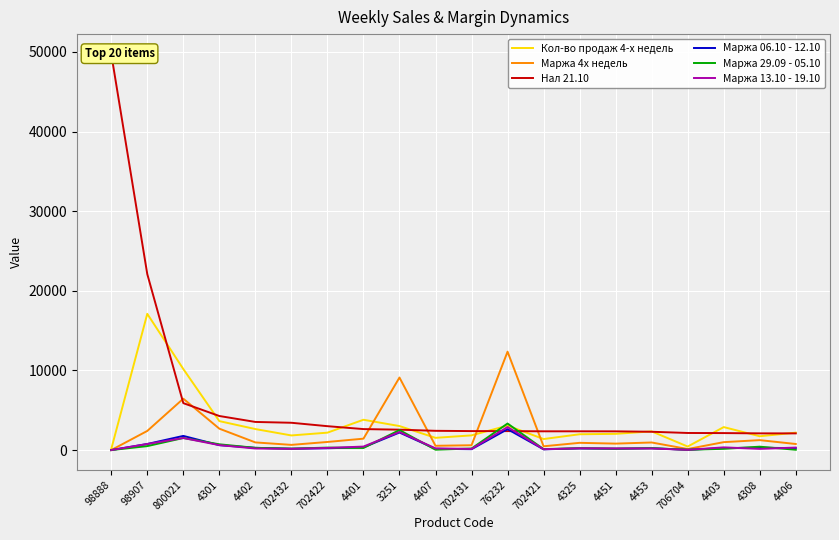

Reading left to right, transcribe all the data shown in this chart.

Кол-во продаж 4-х недель: 128.0	17110.0	10178.0	3636.0	2639.0	1837.0	2187.0	3807.0	3015.0	1536.0	1845.0	3073.0	1385.0	1986.0	2037.0	2348.0	442.0	2886.0	1736.0	2187.0
Маржа 4х недель: -1.0	2404.0	6453.0	2687.0	961.0	652.0	1018.0	1432.0	9110.0	538.0	605.0	12357.0	475.0	909.0	811.0	952.0	132.0	995.0	1248.0	762.0
Нал 21.10: 49752.0	22098.0	5894.0	4279.0	3533.0	3429.0	3001.0	2635.0	2563.0	2418.0	2384.0	2380.7	2356.0	2356.0	2352.0	2300.0	2146.0	2133.0	2098.0	2095.0
Маржа 06.10 - 12.10: -3.0	764.0	1779.0	616.0	282.0	166.0	227.0	345.0	2205.0	157.0	109.0	2624.0	94.0	206.0	163.0	230.0	32.0	248.0	294.0	239.0
Маржа 29.09 - 05.10: 0.0	497.0	1515.0	724.0	279.0	180.0	310.0	265.0	2512.0	45.0	193.0	3333.0	117.0	237.0	174.0	237.0	37.0	158.0	425.0	39.0
Маржа 13.10 - 19.10: 1.0	761.0	1514.0	622.0	198.0	158.0	266.0	439.0	2275.0	210.0	144.0	2895.0	106.0	225.0	205.0	201.0	28.0	340.0	149.0	315.0